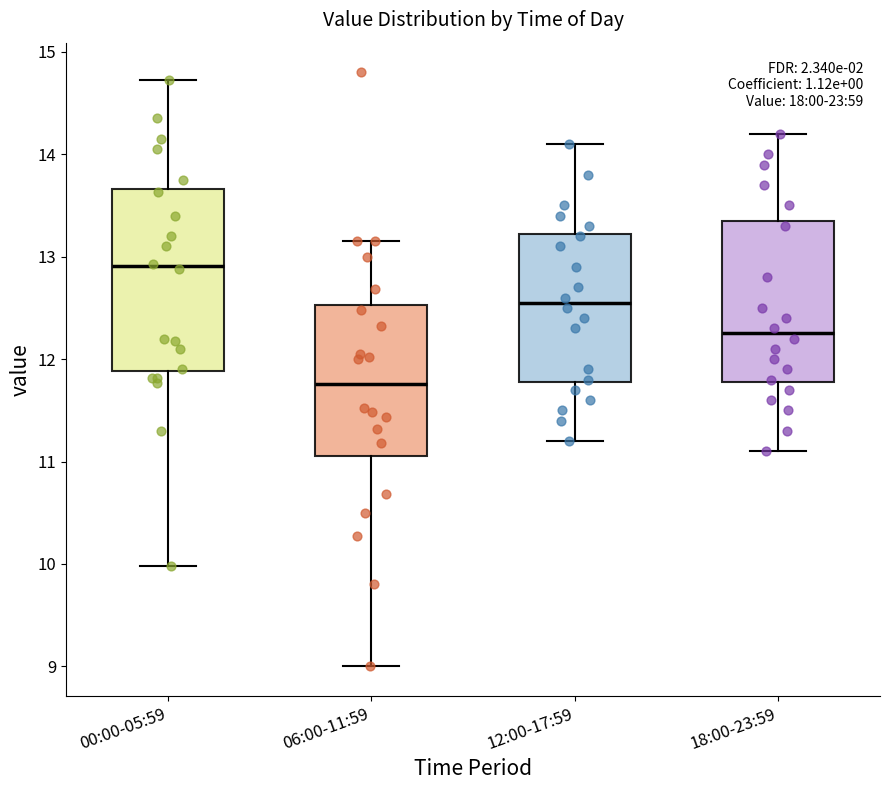

Which box is the tallest, from its lower edge to its upper edge?

00:00-05:59